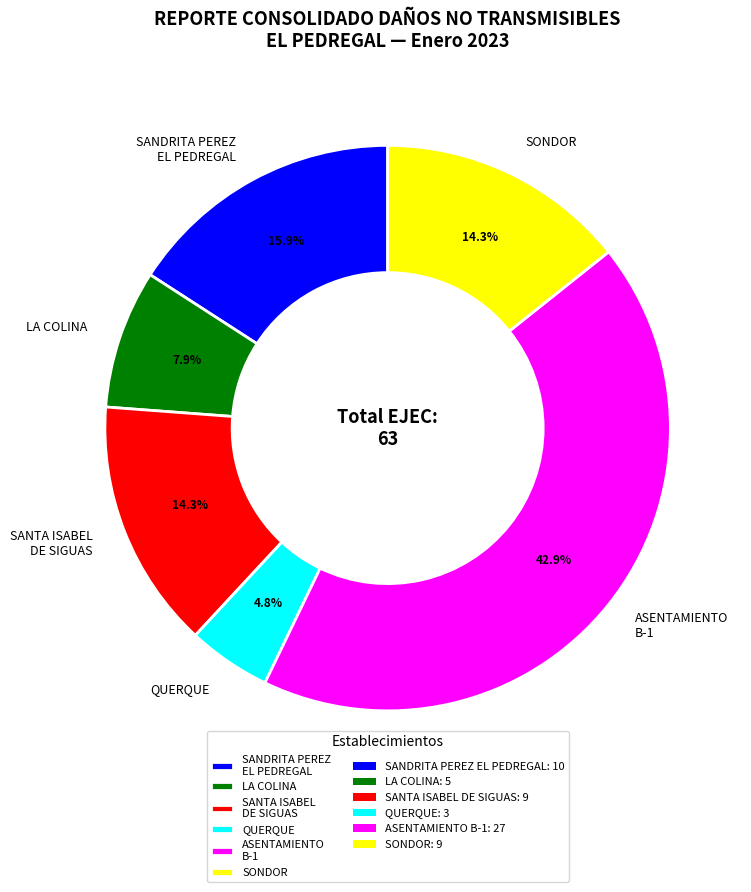

Which has a higher value, QUERQUE or ASENTAMIENTO B-1?

ASENTAMIENTO B-1